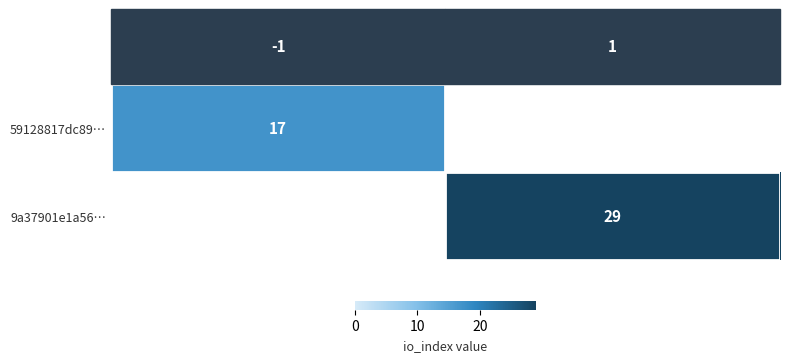

The value of 59128817dc89… at -1 is 17. True or false?

True